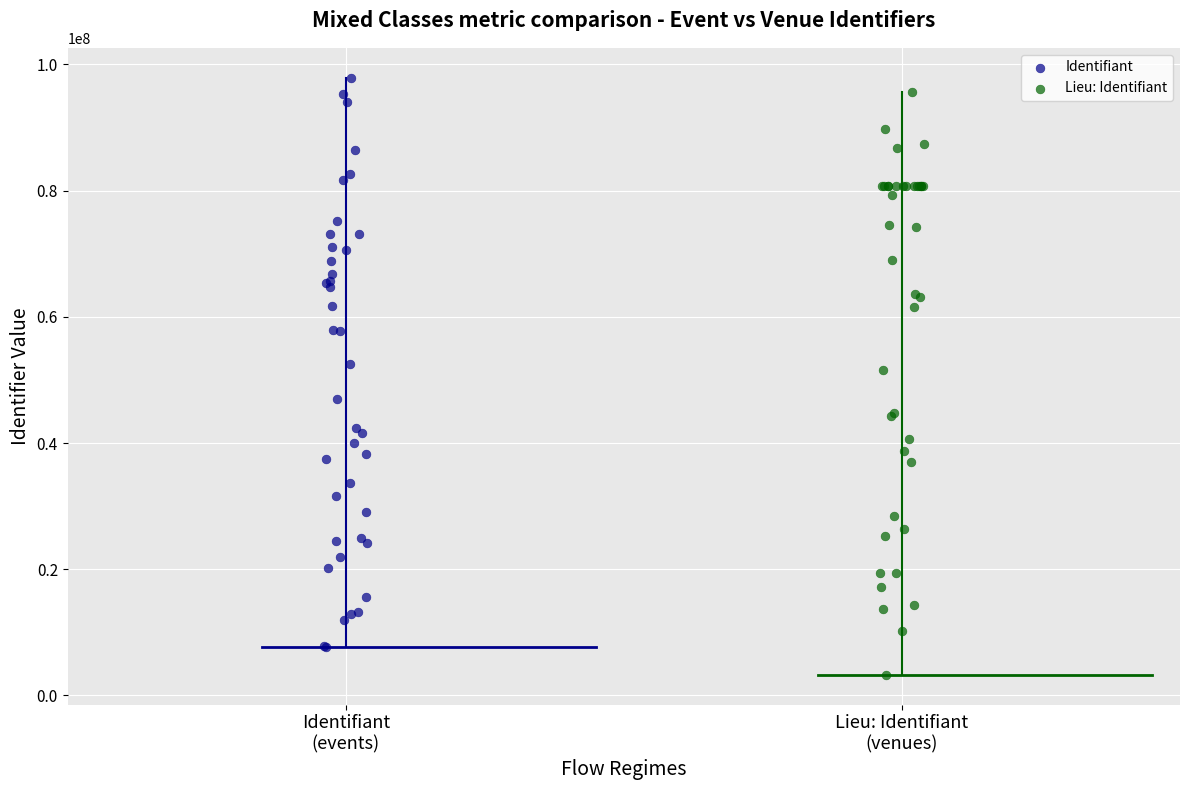

Which series reaches the minimum Y coordinate?

Lieu: Identifiant